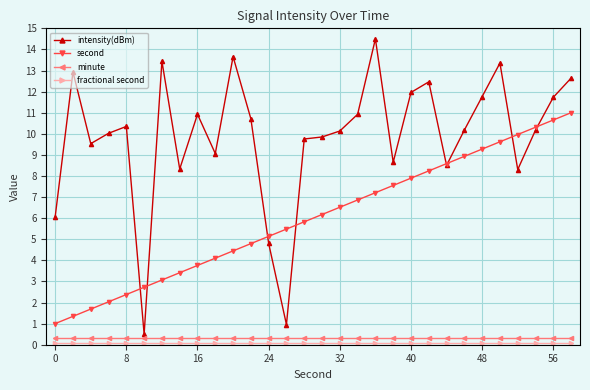

How many distinct data groups are displayed?

4